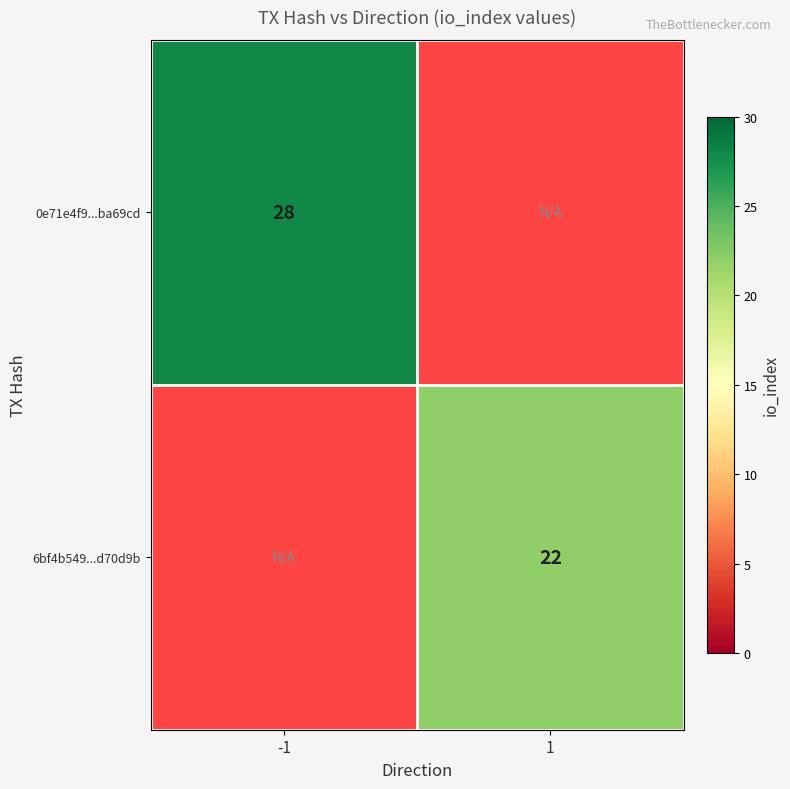

At how many categories does at least one series exceed 22?

1